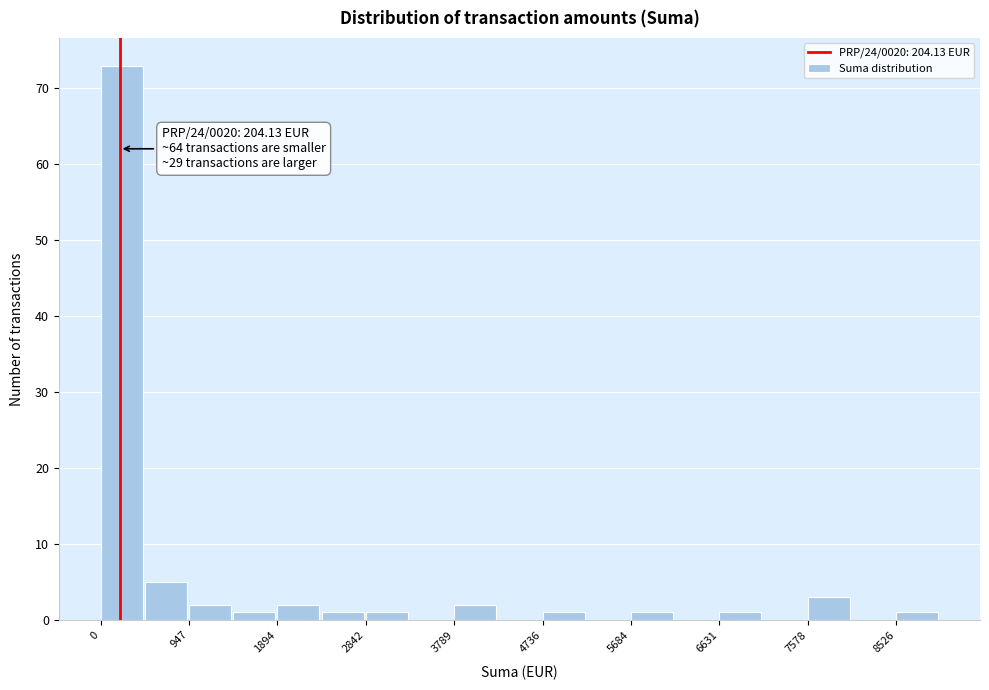

Which range on the x-axis has the tallest bar?

0 to 500